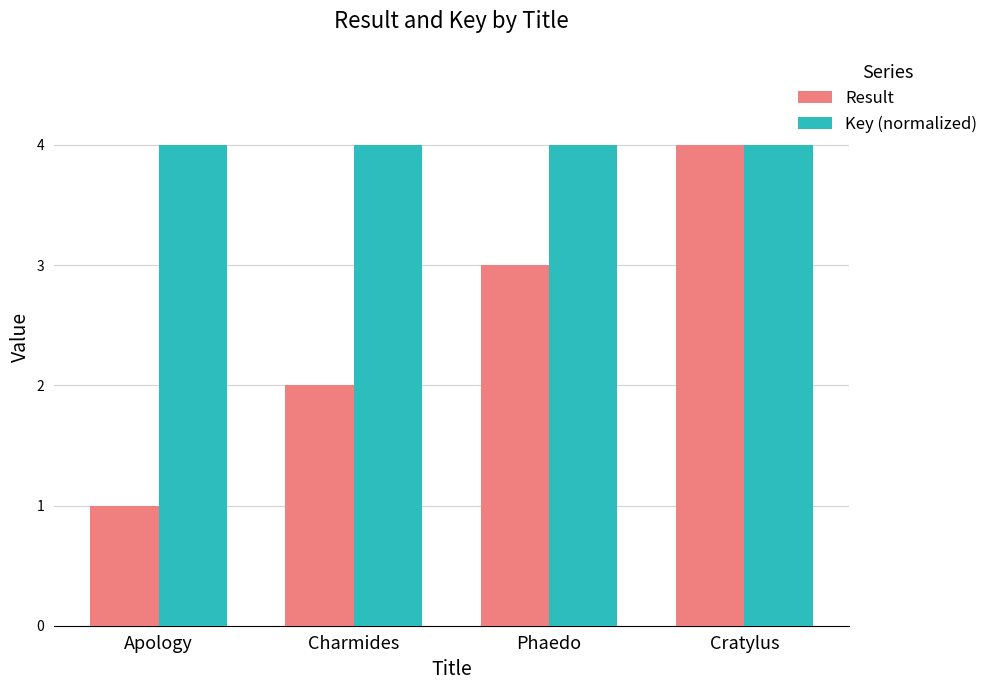

What is the average value of the Result series?

2.5